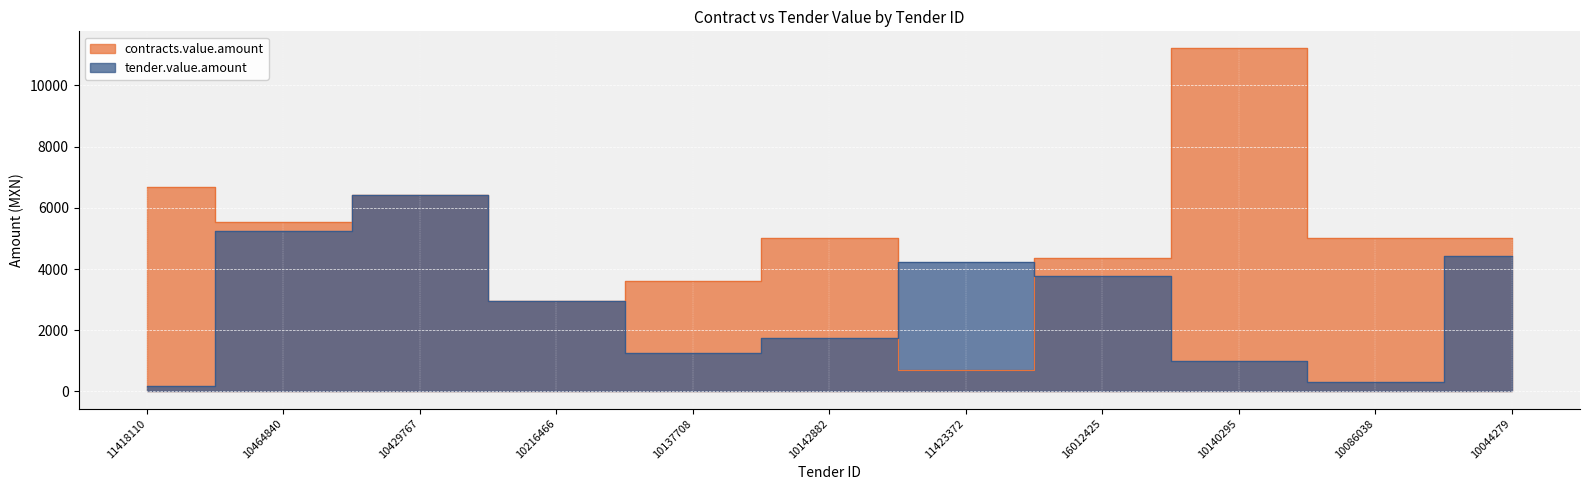

Reading right to left, what are all the values shown in this chart?

contracts.value.amount: 10044279=5011.2	10086038=5011.2	10140295=11208.3	16012425=4350.0	11423372=706.1	10142882=5011.2	10137708=3615.1	10216466=2959.2	10429767=6431.0	10464840=5549.4	11418110=6681.6
tender.value.amount: 10044279=4431.2	10086038=313.2	10140295=978.7	16012425=3770.0	11423372=4236.9	10142882=1734.2	10137708=1267.6	10216466=2959.2	10429767=6431.0	10464840=5250.2	11418110=185.6